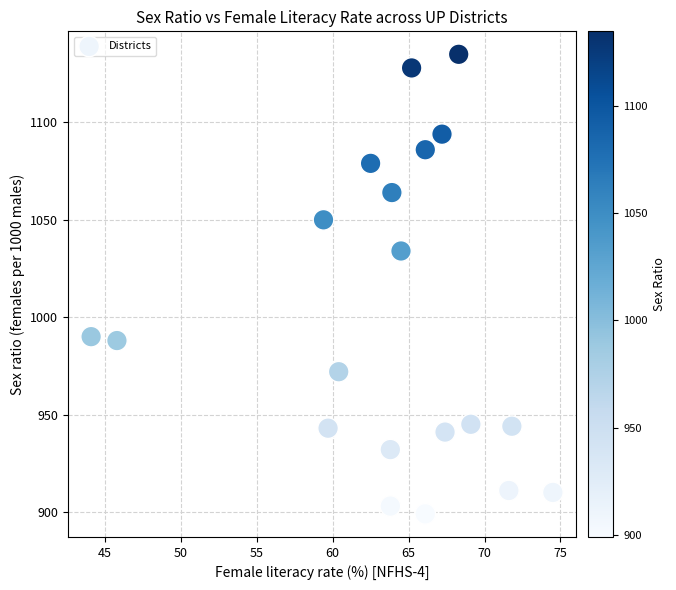

What is the range of Y values (max minus min)?

236